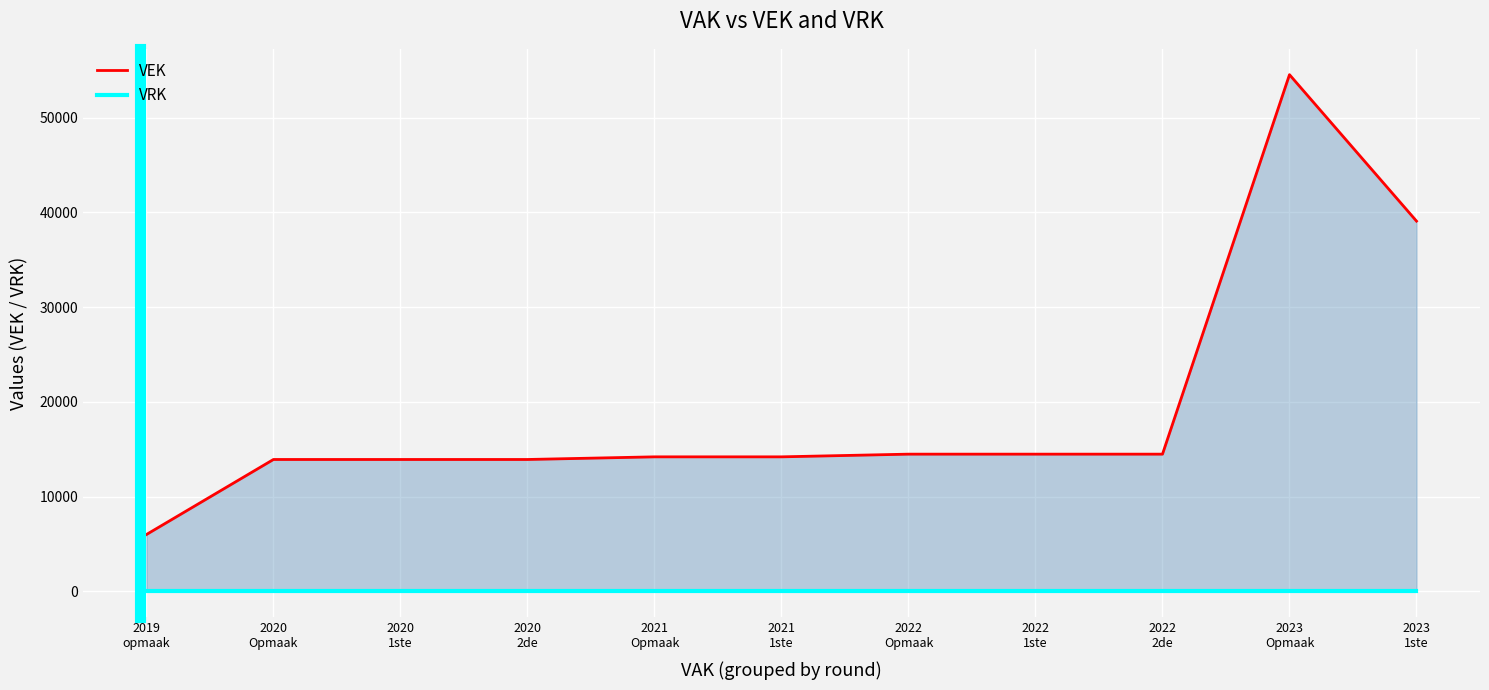

Between 2021
Opmaak and 2020
2de, which is larger?

2021
Opmaak